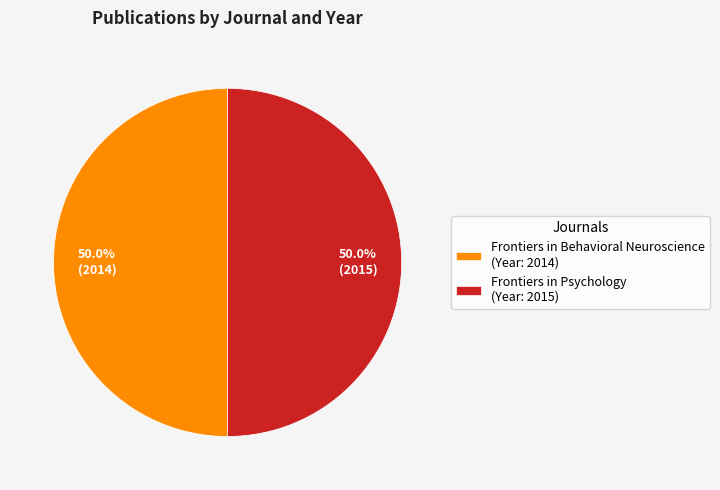

What is the ratio of the value at Frontiers in Behavioral Neuroscience (Year: 2014) to the value at Frontiers in Psychology (Year: 2015)?

1.0